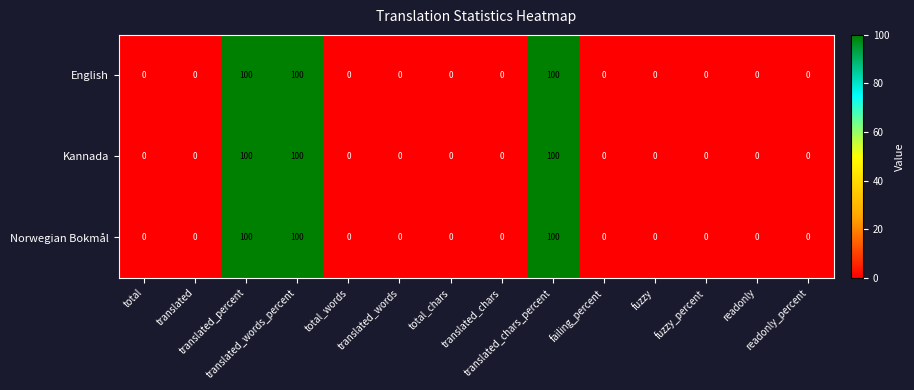

At how many categories does at least one series exceed 96?

3